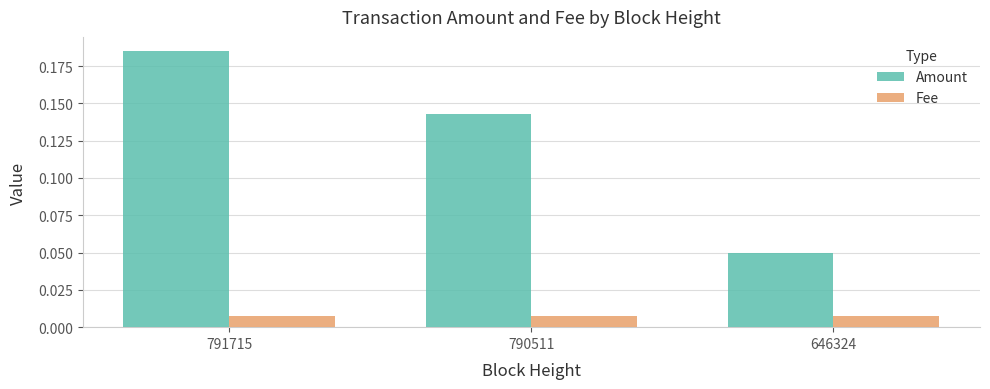

The value of Amount at 790511 is 0.2. True or false?

False